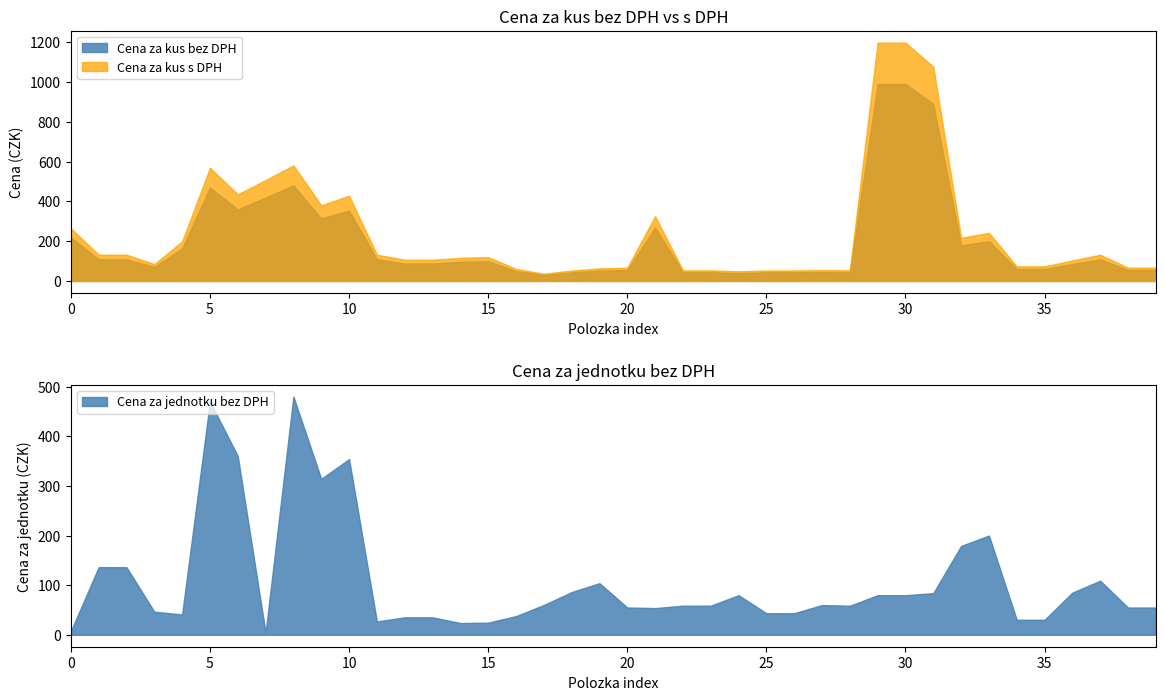

Is it true that Cena za kus bez DPH equals 169.5 at 2024-04-23?

False